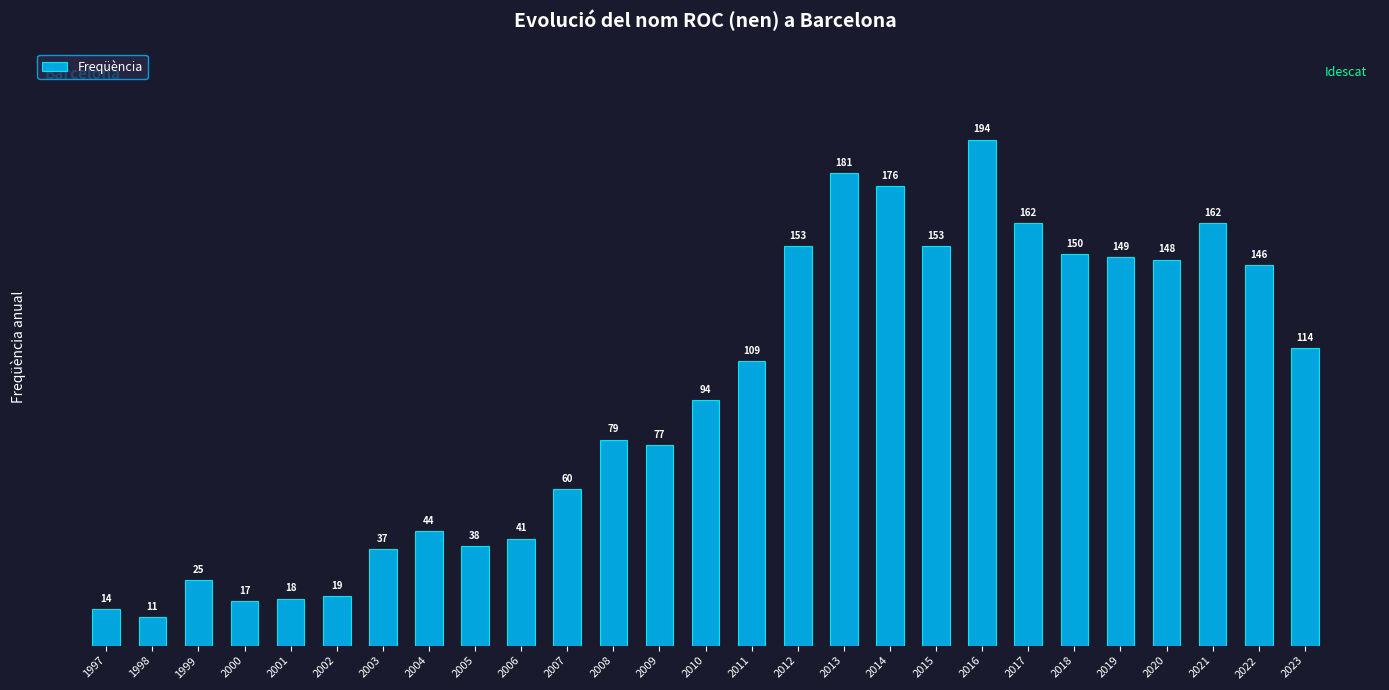

Where is the data nearest to the value 102?

2011